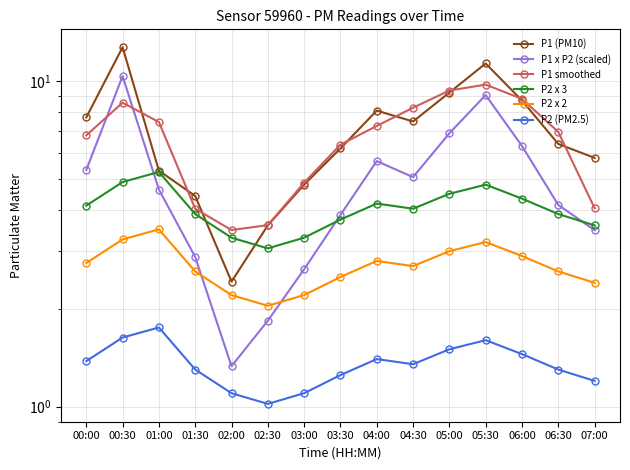

Rank the series by their maximum value, from lowest to highest.

P2 (PM2.5), P2 x 2, P2 x 3, P1 smoothed, P1 x P2 (scaled), P1 (PM10)